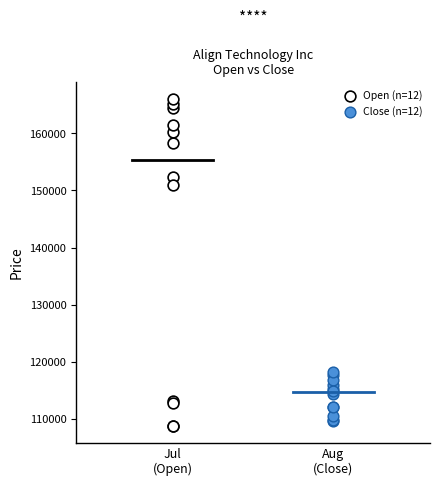

Which series has the widest spread of Y values?

Open (n=12)